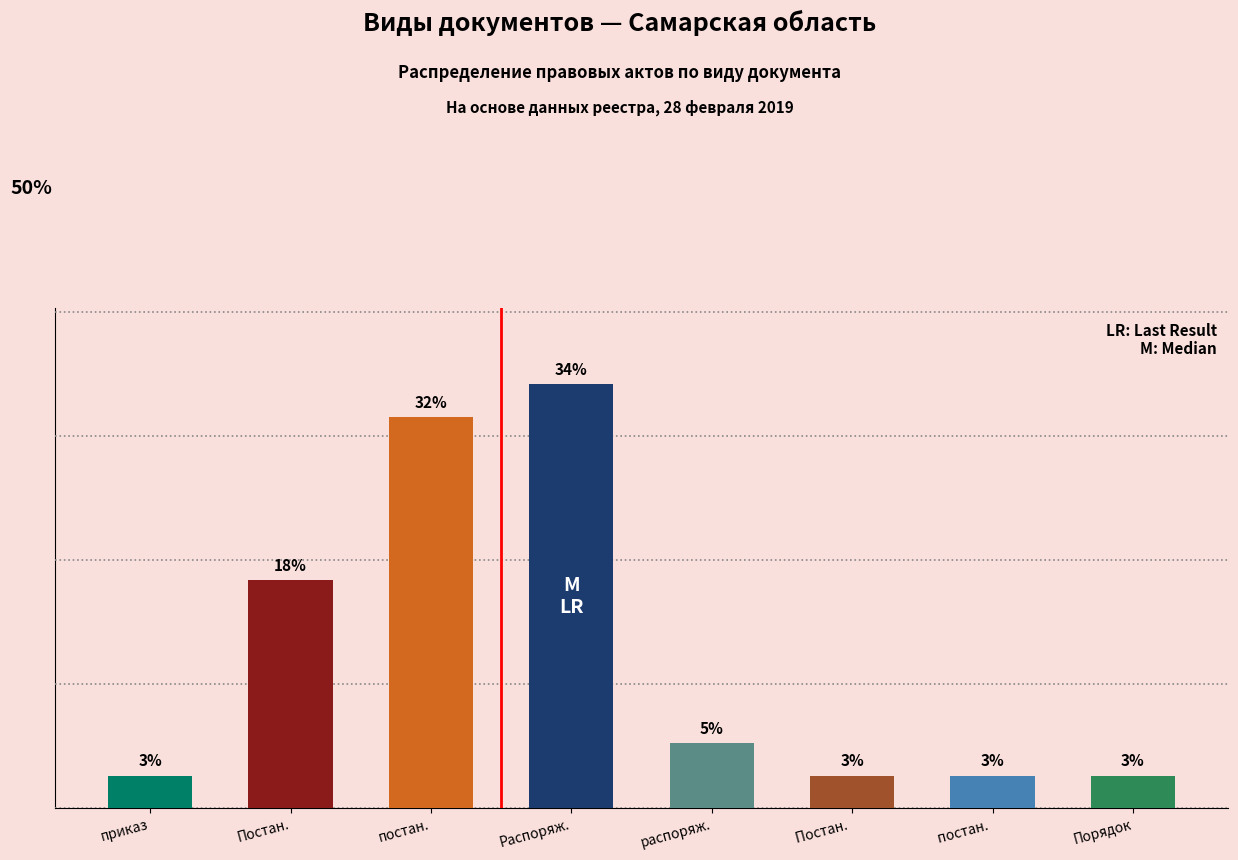

Rank the categories by value from lowest to highest.

приказ, Постан. , постан. , Порядок, распоряж., Постан., постан., Распоряж.